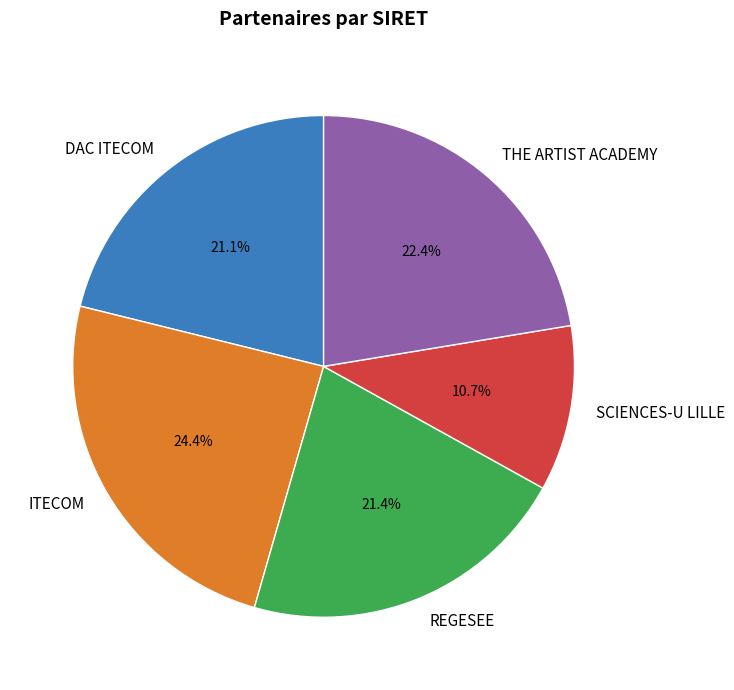

To the nearest percent, what is the combined percentage of THE ARTIST ACADEMY and DAC ITECOM?

44%